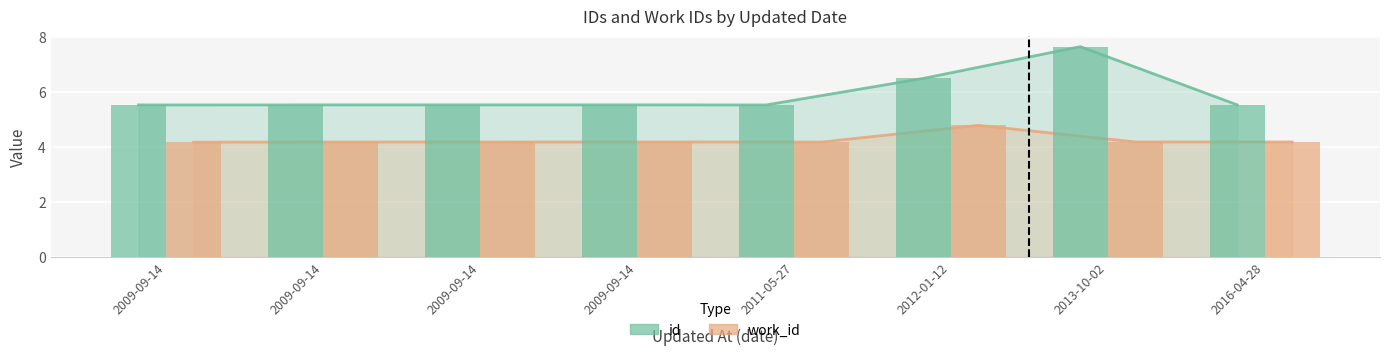

Count the work_id values in the range 4 to 5.

8